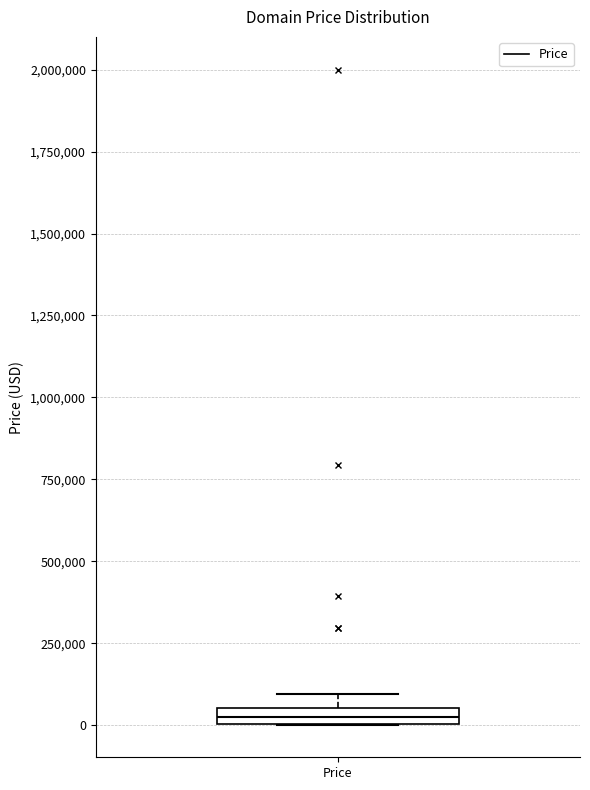

Where is the lower edge of the box for Price on the y-axis? The values are not printed on the chart, so give them approximately, as read against the axis.

0